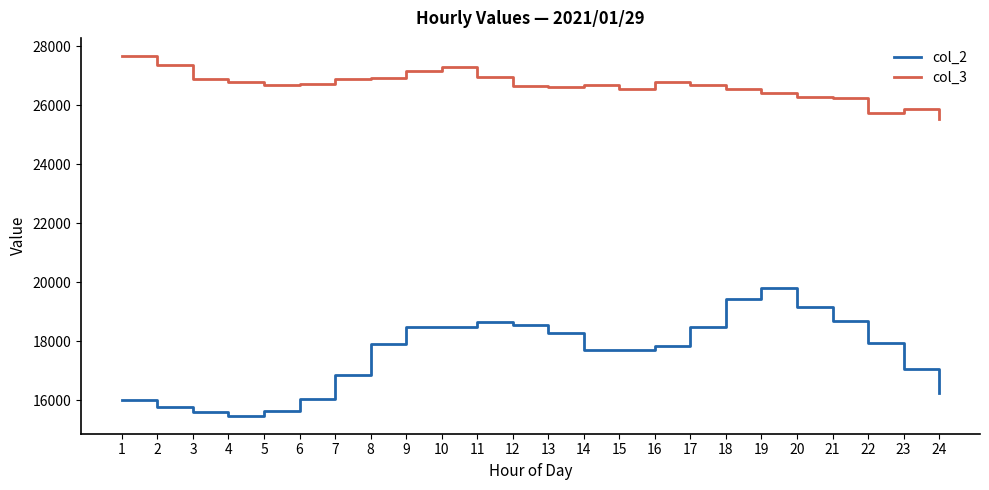

True or false: col_2 and col_3 cross at least once.

False